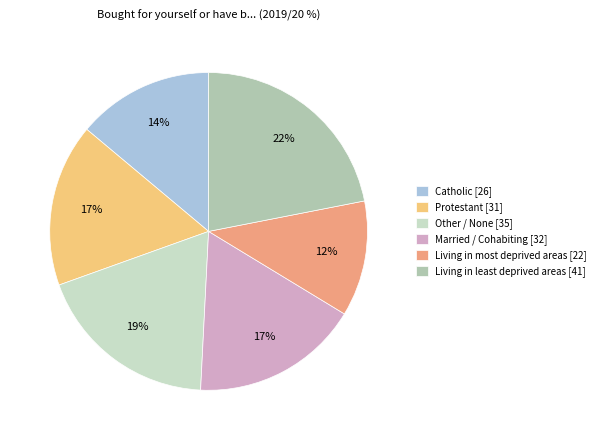

To the nearest percent, what percentage of the pie is Other / None [35]?

19%